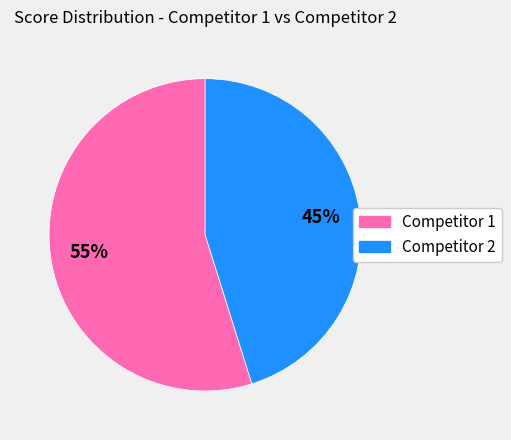

Is there a majority slice in this chart?

Yes